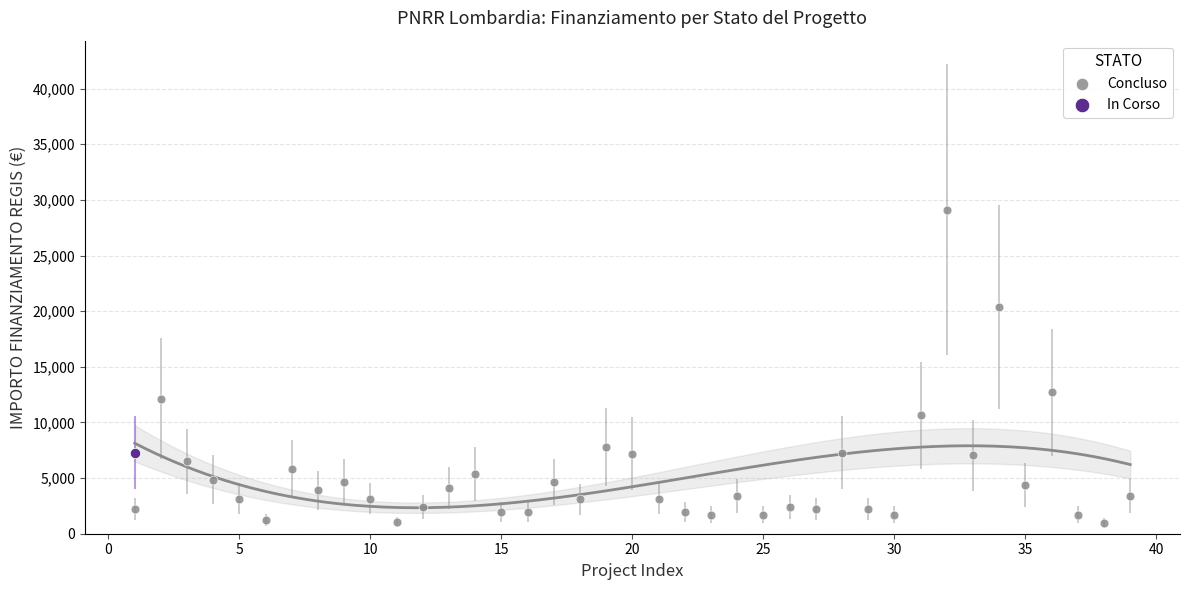

What are all the series names shown in the legend?

Concluso, In Corso